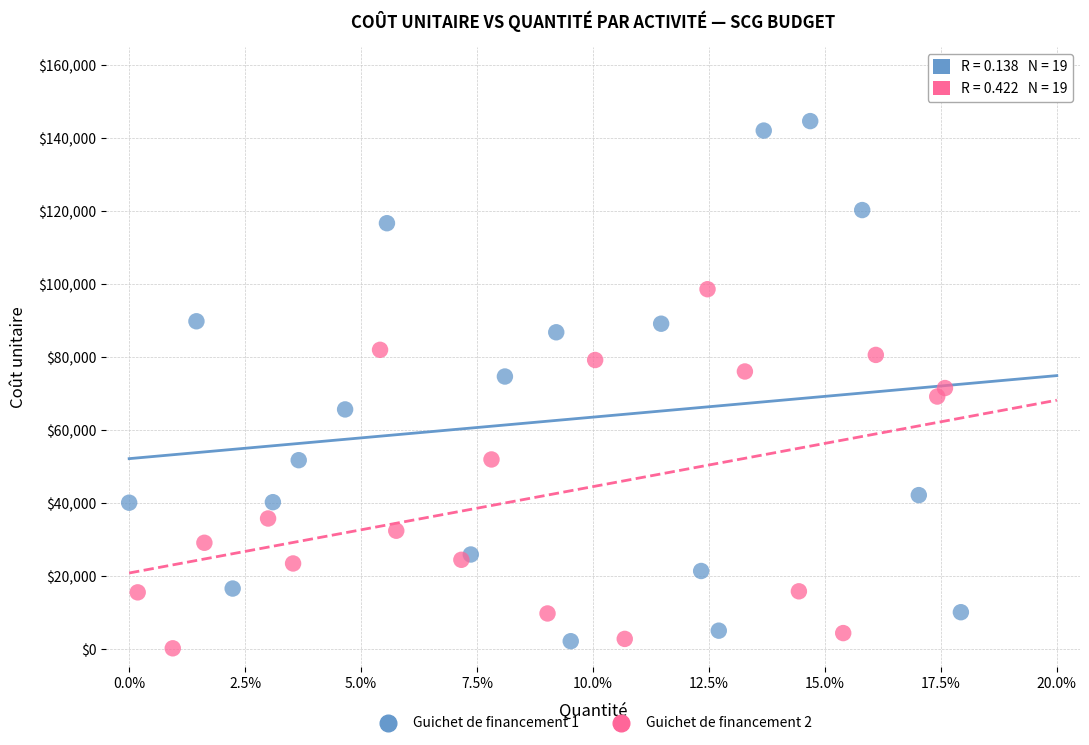

Which series contains the highest Y value?

Guichet de financement 1